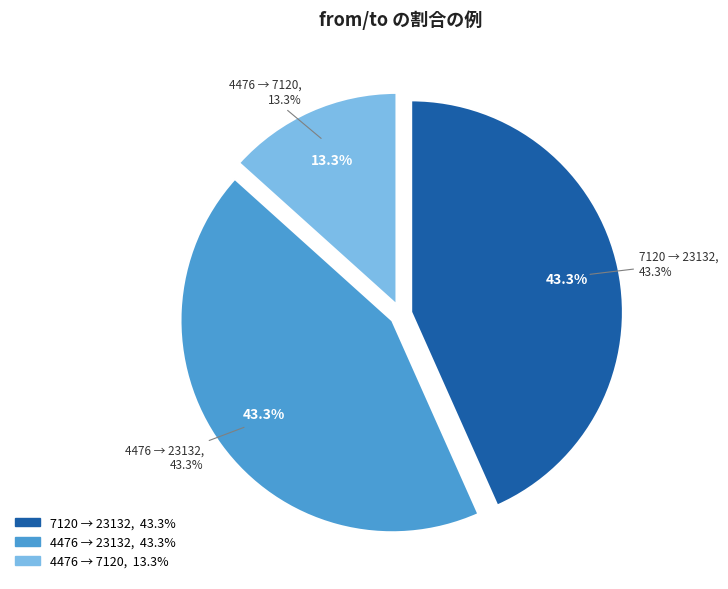

Rank the categories by value from highest to lowest.

7120, 4476, 4476